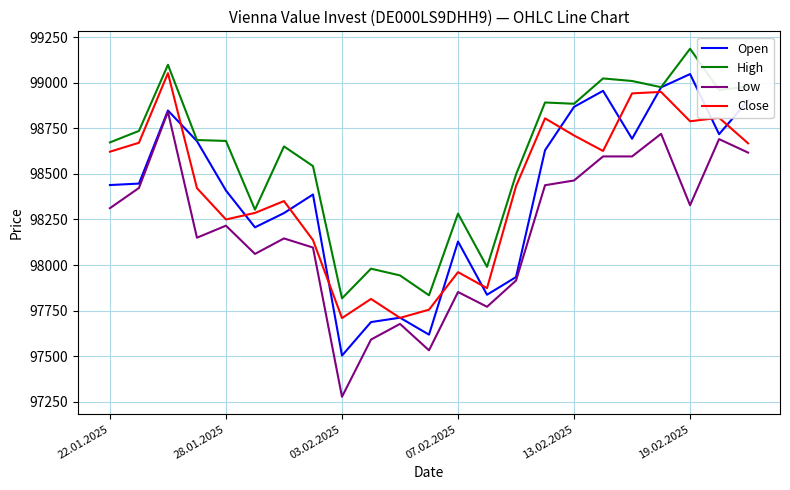

Which series has the widest spread of values?

Low